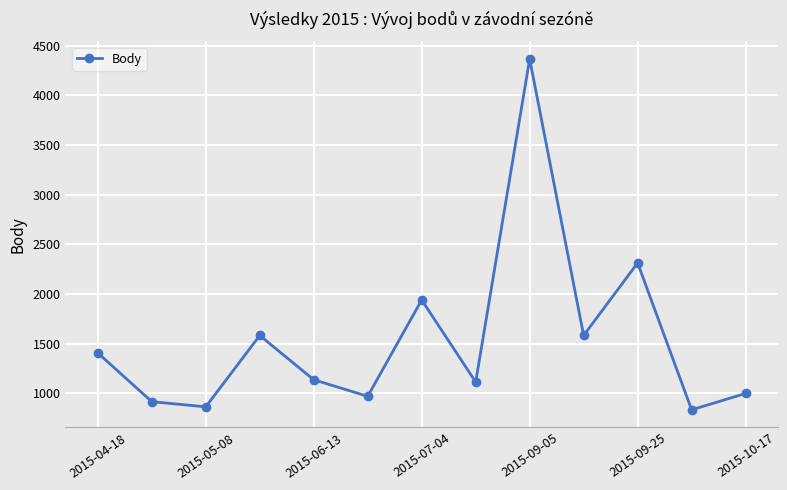

What is the value of the 7th point from the left?

1940